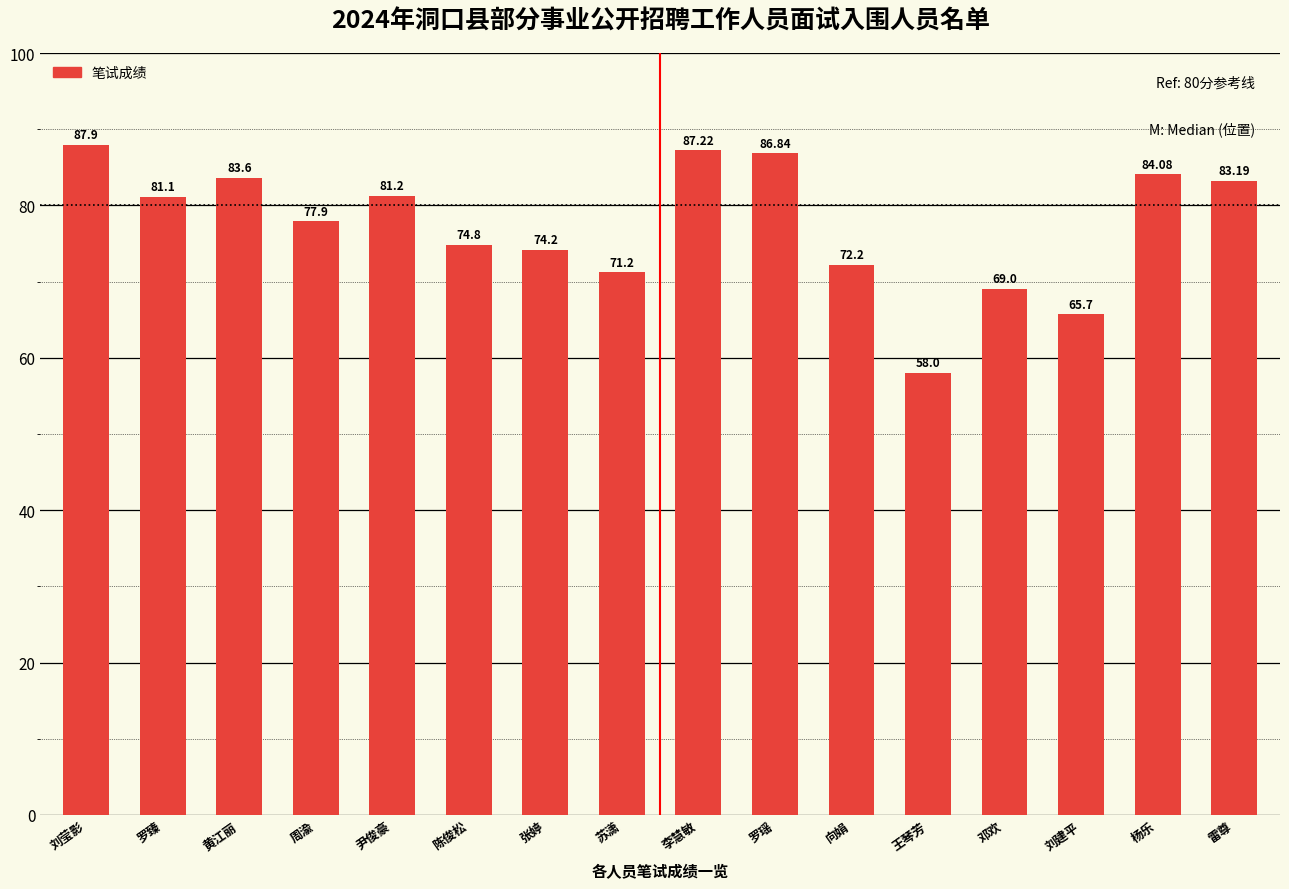

Count the number of values greater than 81.

8